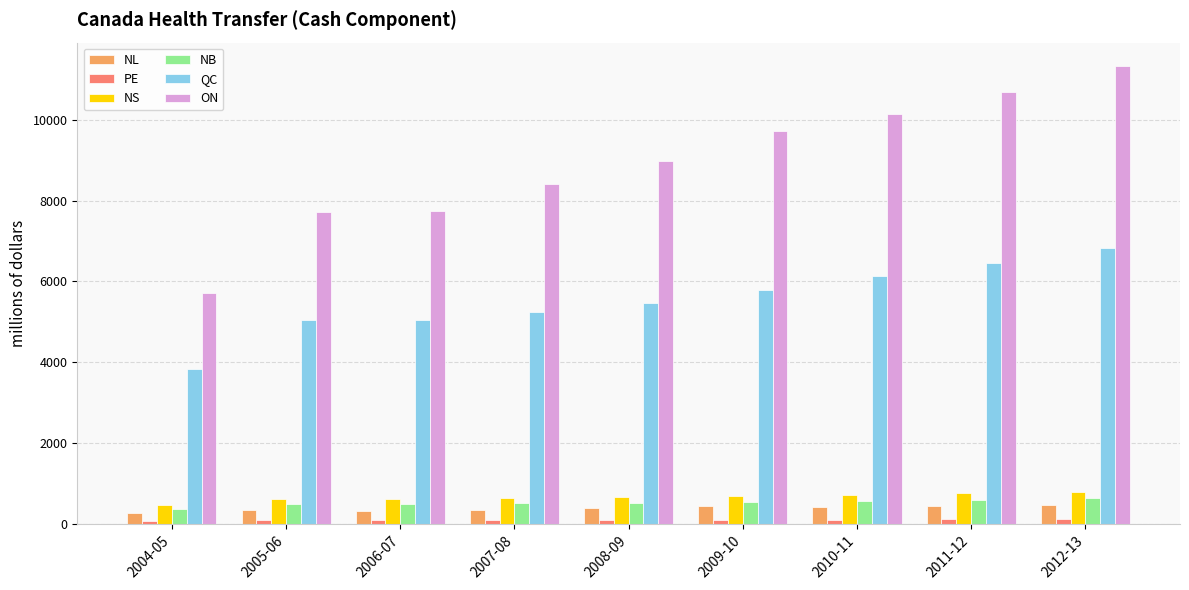

Which series has the widest spread of values?

ON